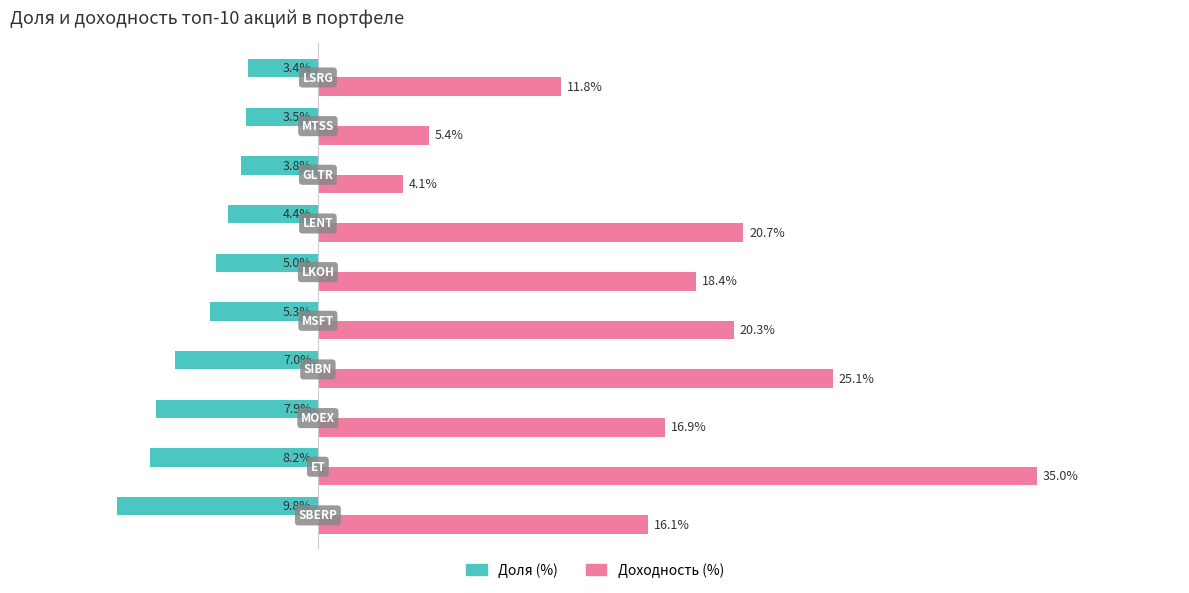

Which series has the largest total across all categories?

Доходность (%)